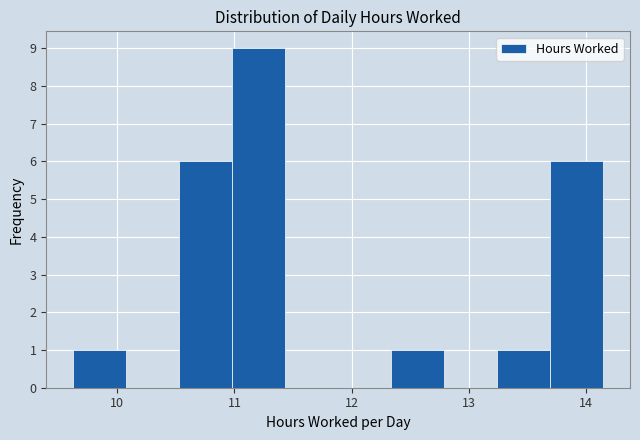

Reading left to right, transcribe this chart: for each bar, give the range it covers on the x-axis and its height. Neither the bar edges nor the heights are printed on the chart, so give them approximately, as read against the axes.

9.6 to 10.1: 1
10.1 to 10.5: 0
10.5 to 11.0: 6
11.0 to 11.4: 9
11.4 to 11.9: 0
11.9 to 12.3: 0
12.3 to 12.8: 1
12.8 to 13.2: 0
13.2 to 13.7: 1
13.7 to 14.2: 6